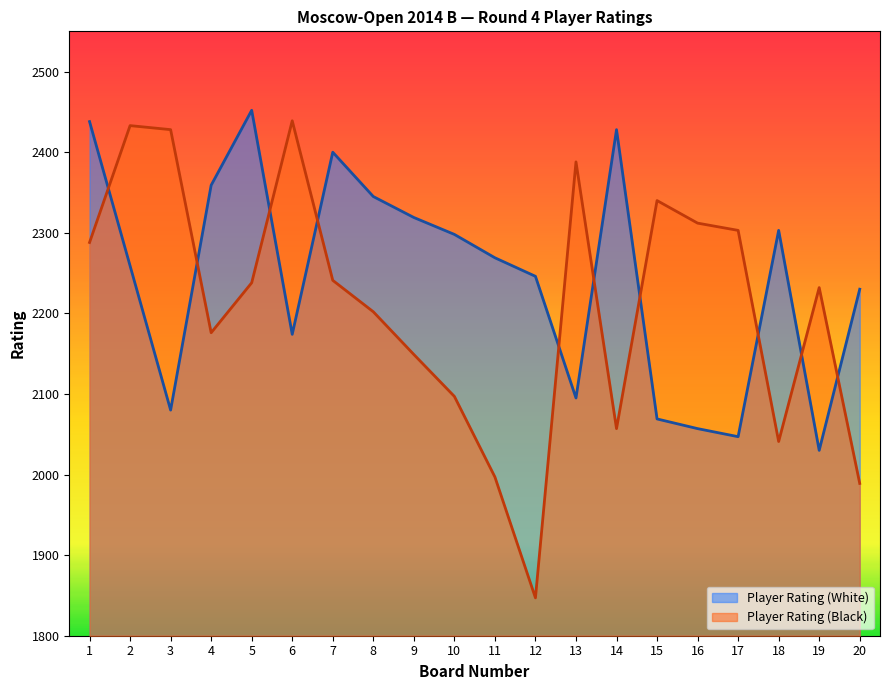

At which label does Player Rating (Black) first exceed 2238?

1